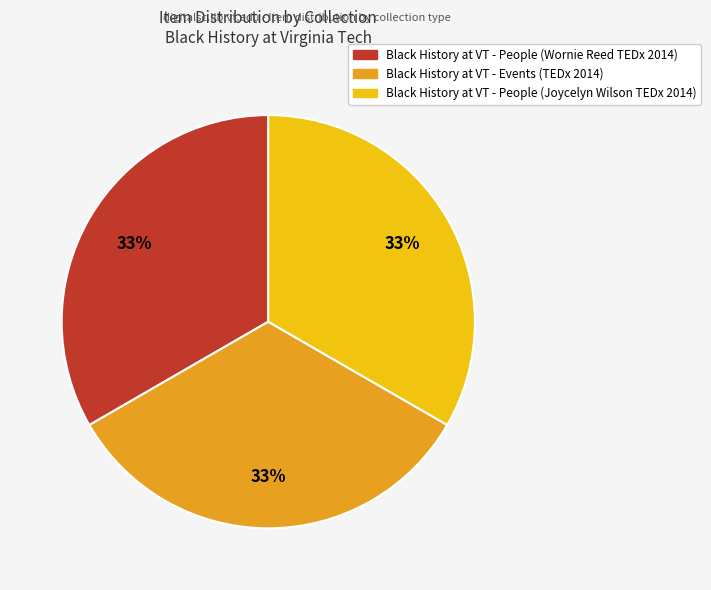

How many segments does this pie chart have?

3